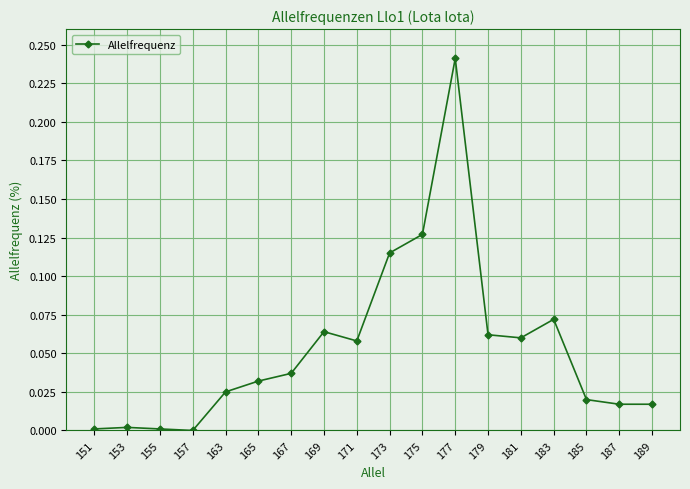

Which has a higher value, 157 or 177?

177